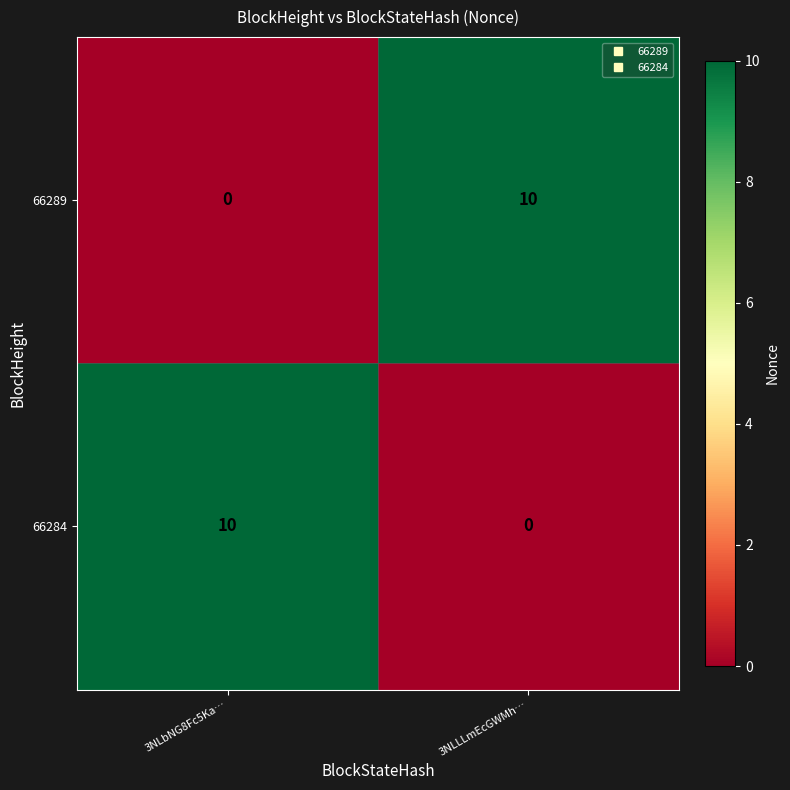

How many values in the 66284 series are below 10?

1